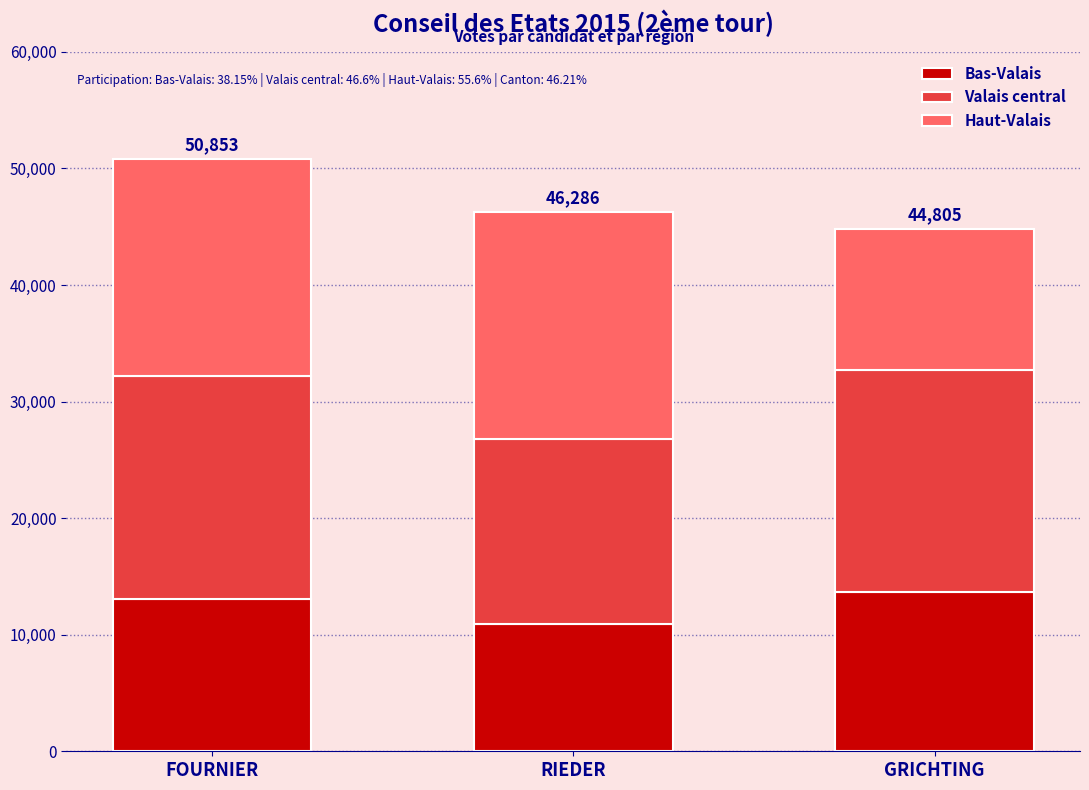

Reading left to right, transcribe the values for Bas-Valais.

FOURNIER=13049	RIEDER=10885	GRICHTING=13697